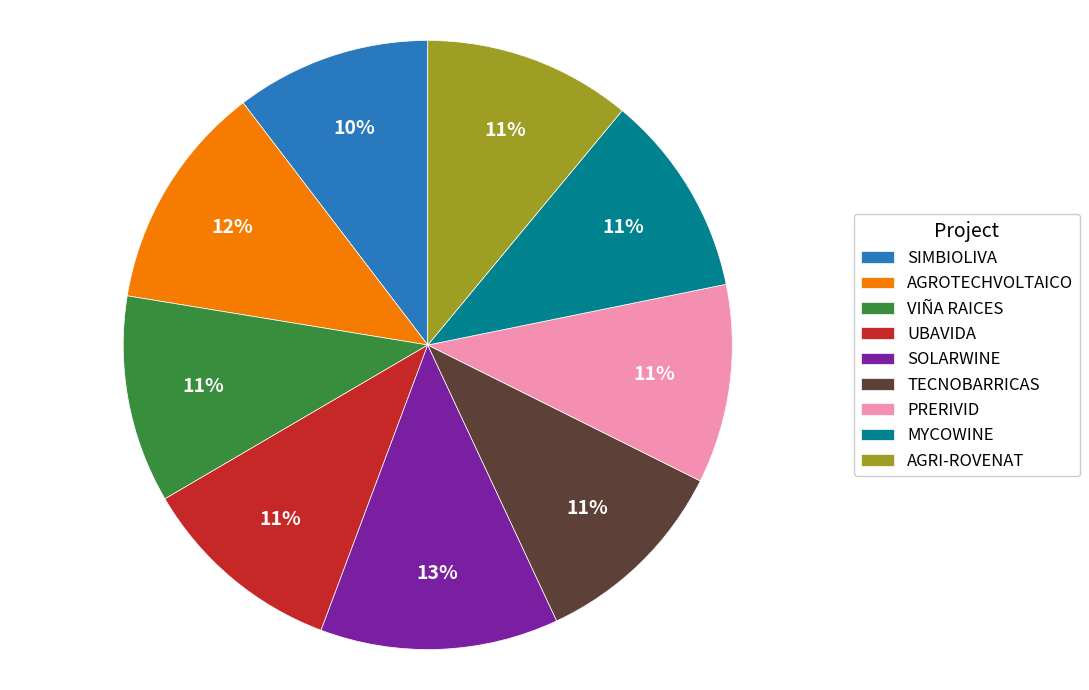

Is there a majority slice in this chart?

No